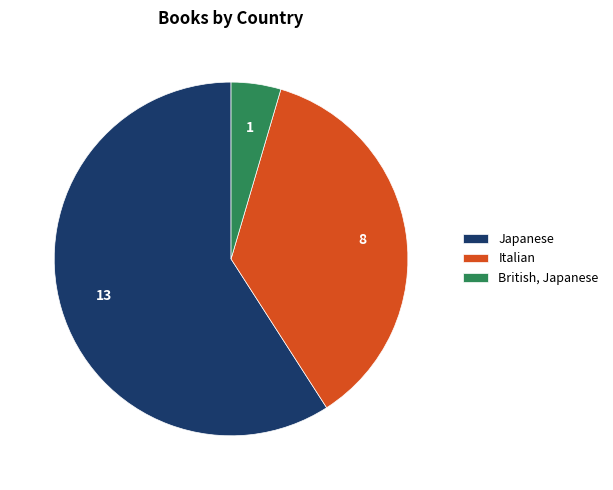

Do Japanese and Italian together represent more than half of the pie?

Yes